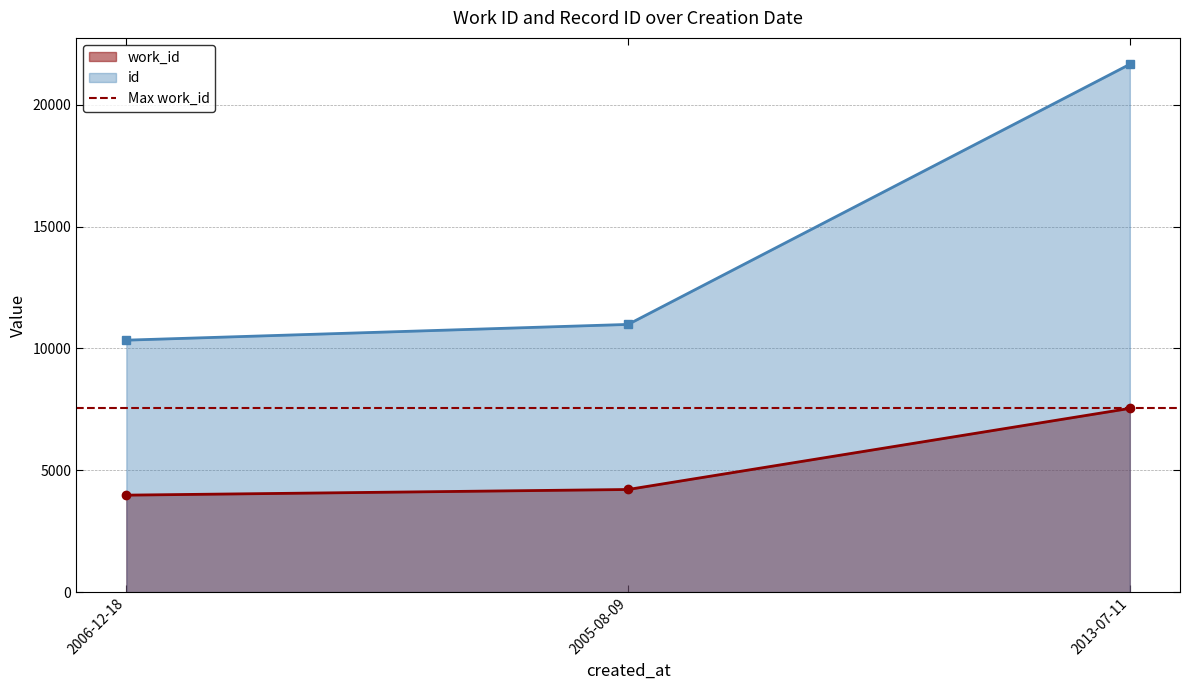

What is the minimum value for work_id?

3979